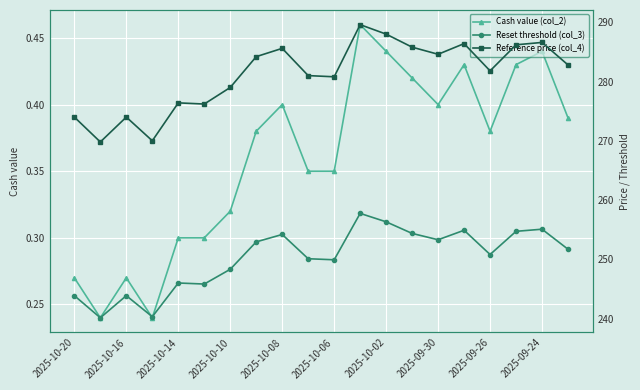

Count the Cash value (col_2) values in the range 0 to 1.

20